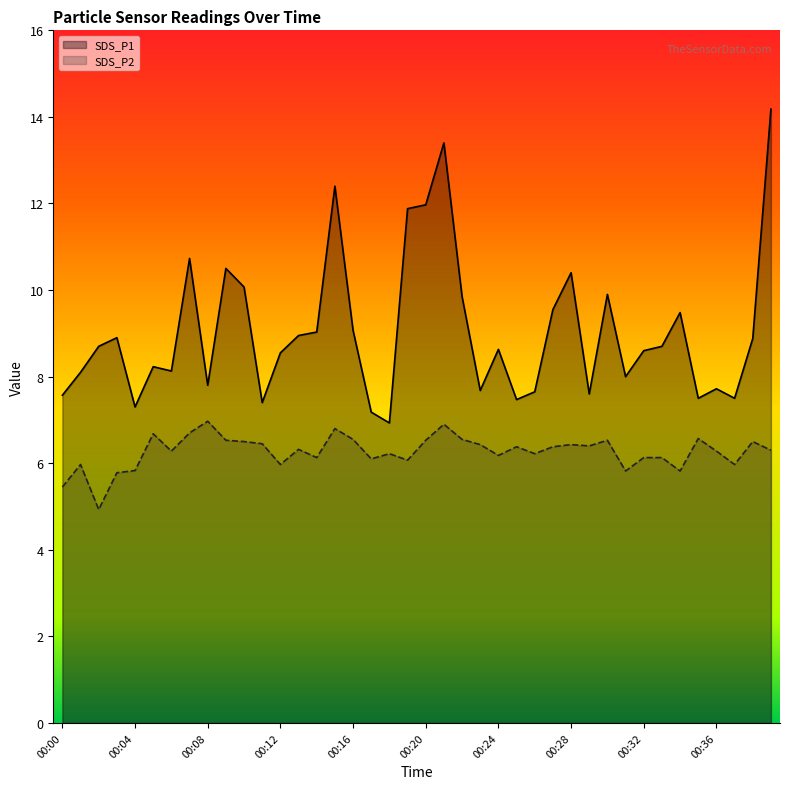

True or false: SDS_P2 and SDS_P1 intersect in this chart.

False